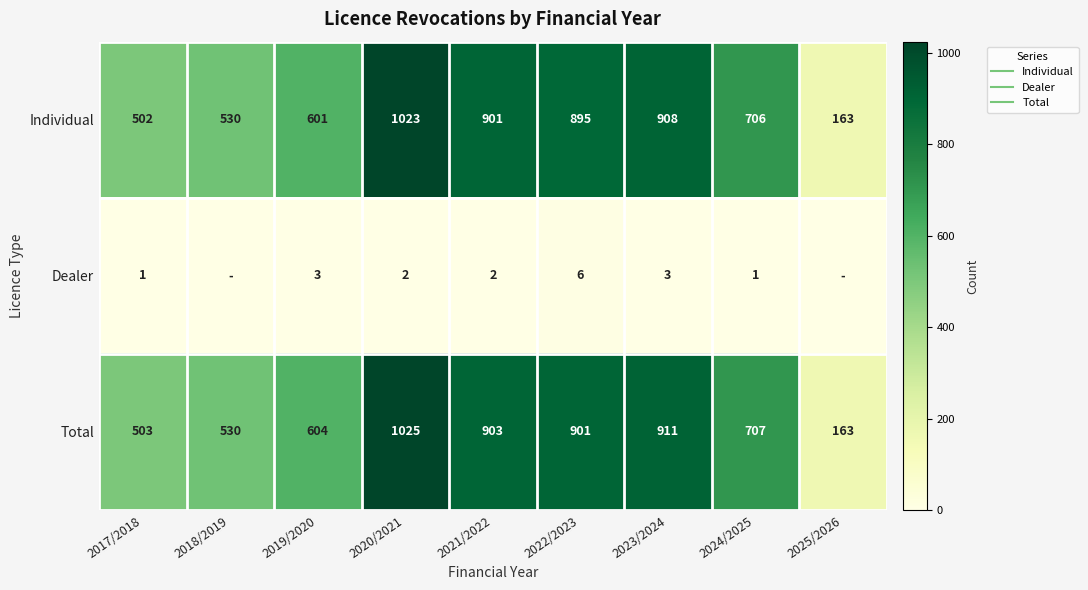

Which label corresponds to the smallest value in the chart?

2018/2019